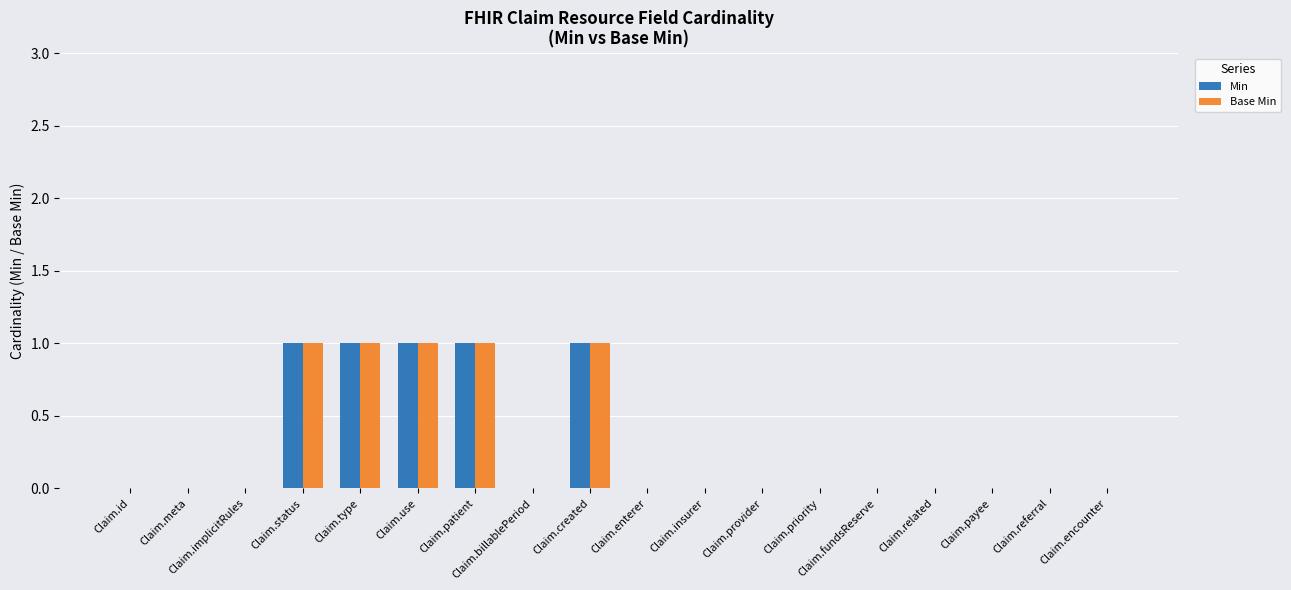

True or false: Min has a value of 0 at Claim.priority.

True